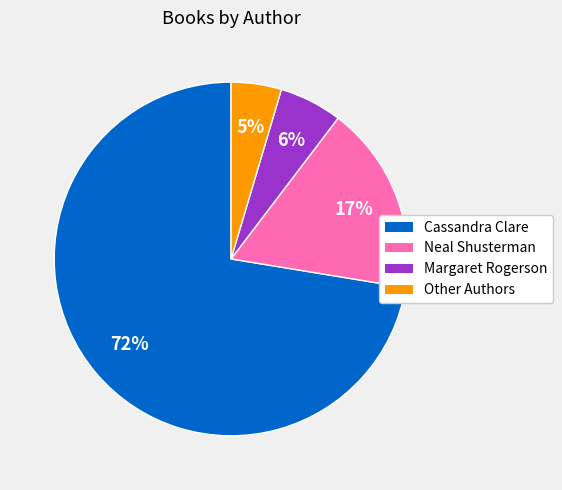

What is the largest slice in the pie chart?

Cassandra Clare